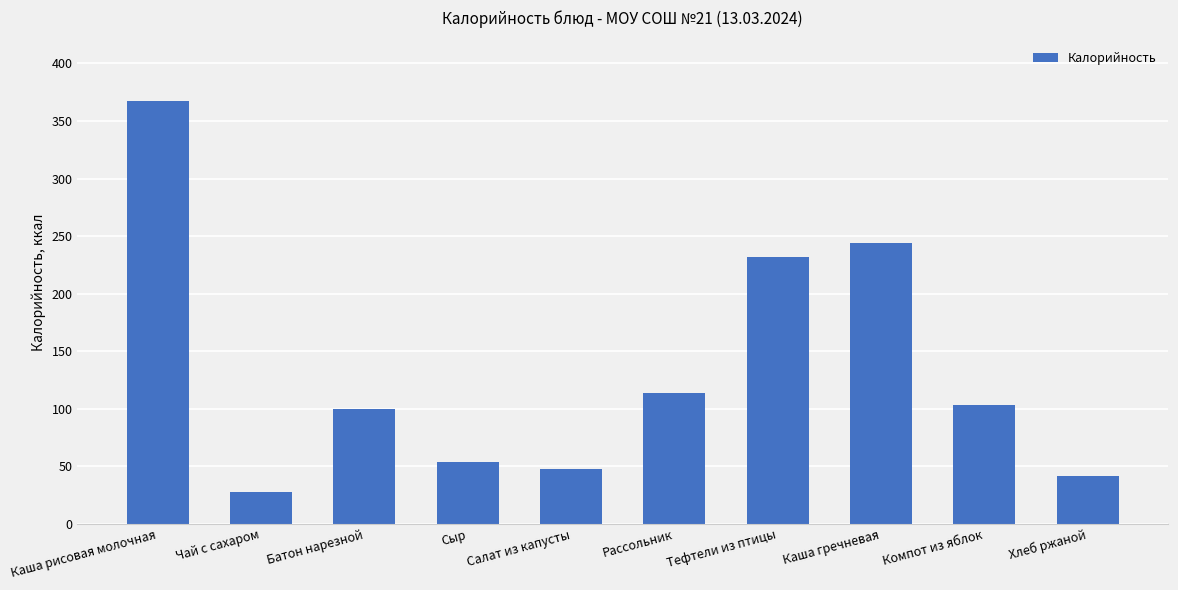

What is the change in value from Чай с сахаром to Салат из капусты?

+20